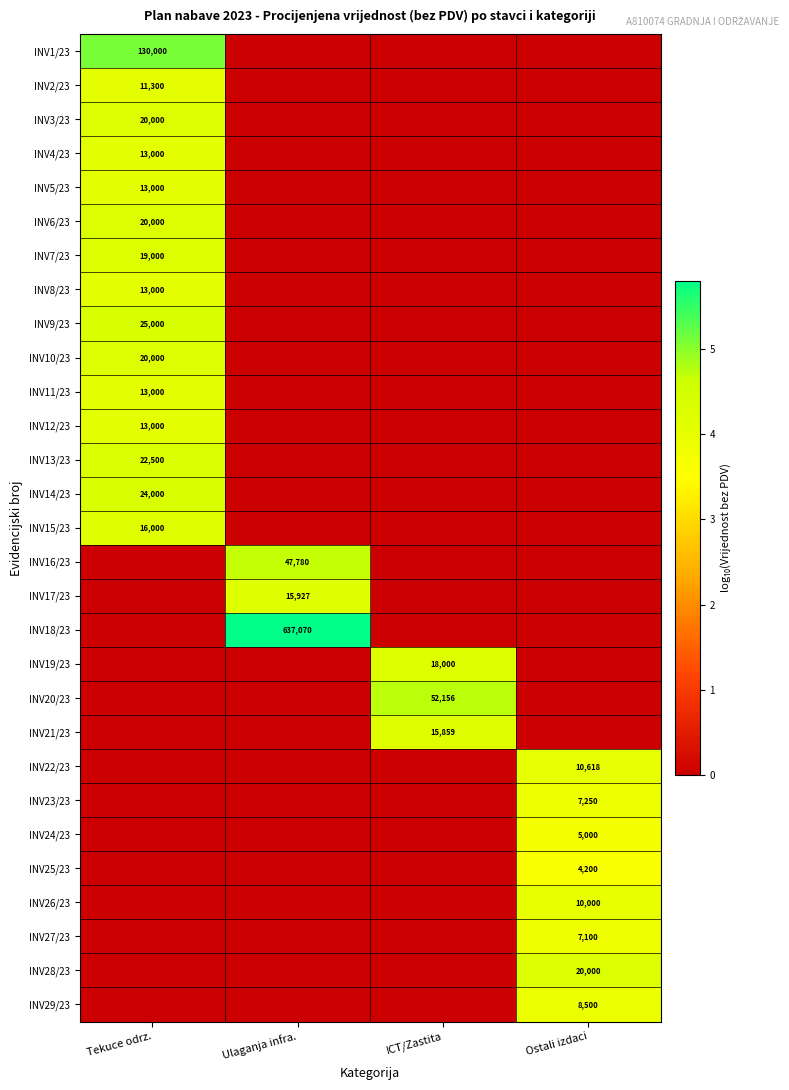

The value of INV18/23 at Ulaganja infra. is 637070. True or false?

True